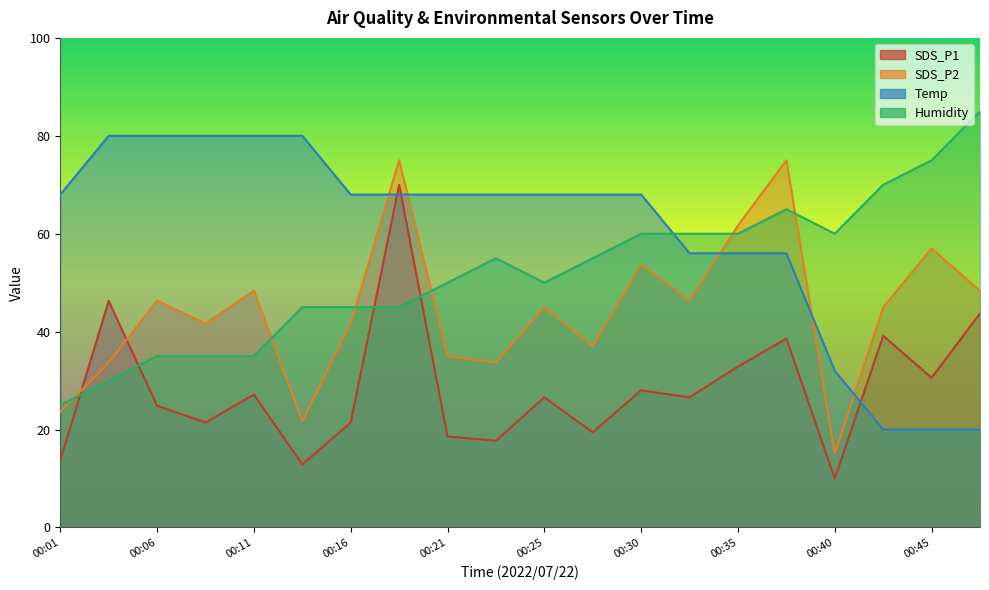

At which label does Temp first exceed 67?

00:01